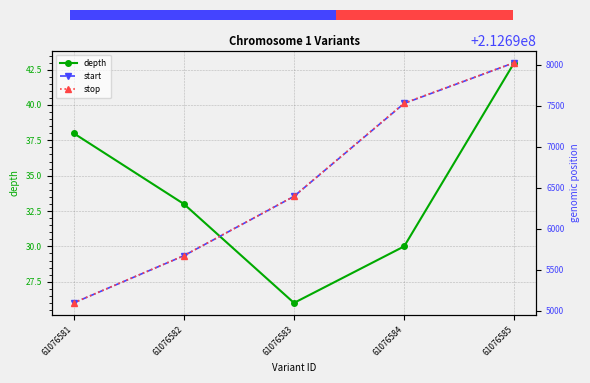

What is the minimum value for depth?

26